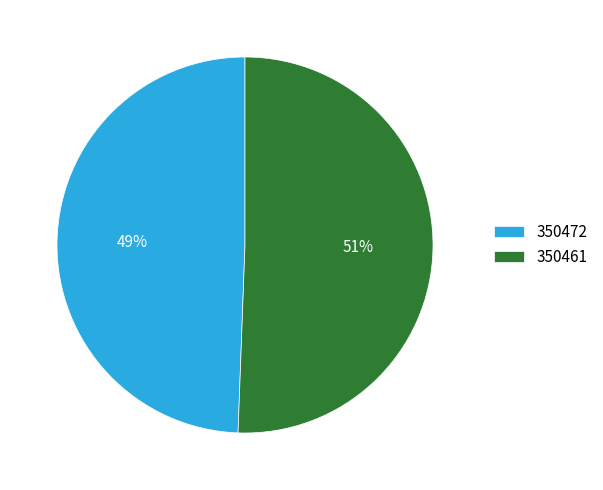

What is the majority slice?

350461